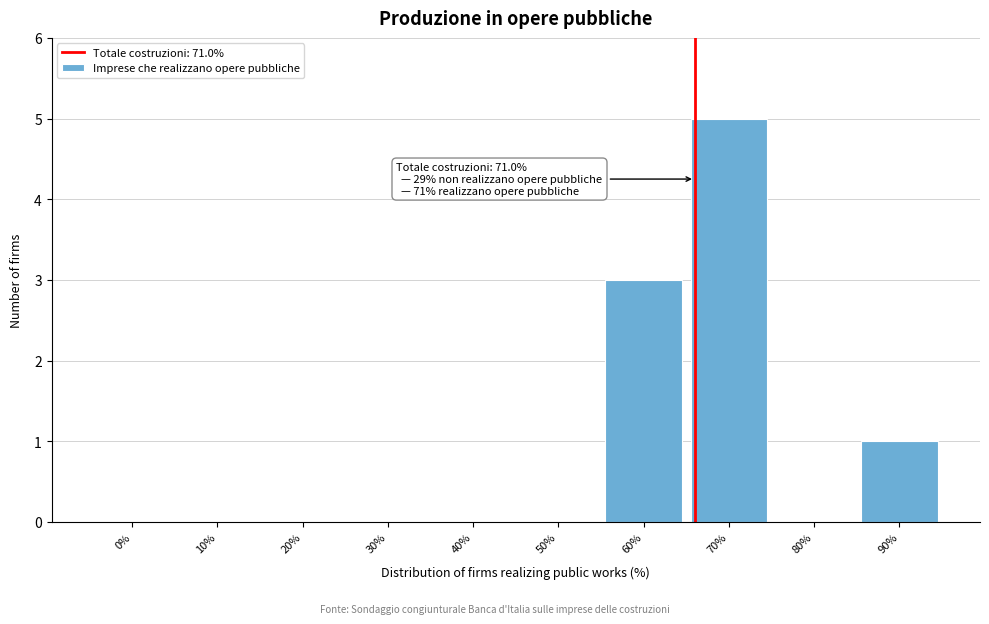

Reading right to left, list all the values displayed in this chart.

90%=1	80%=0	70%=5	60%=3	50%=0	40%=0	30%=0	20%=0	10%=0	0%=0